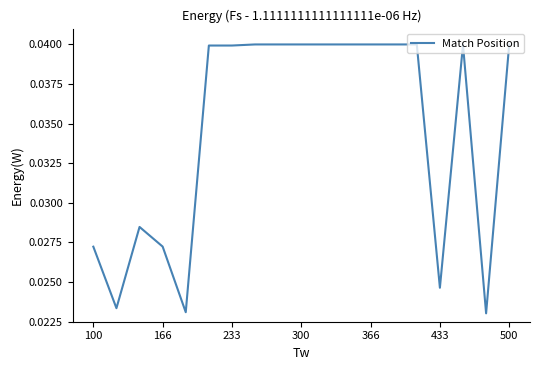

Where is the data nearest to the value 0?

17